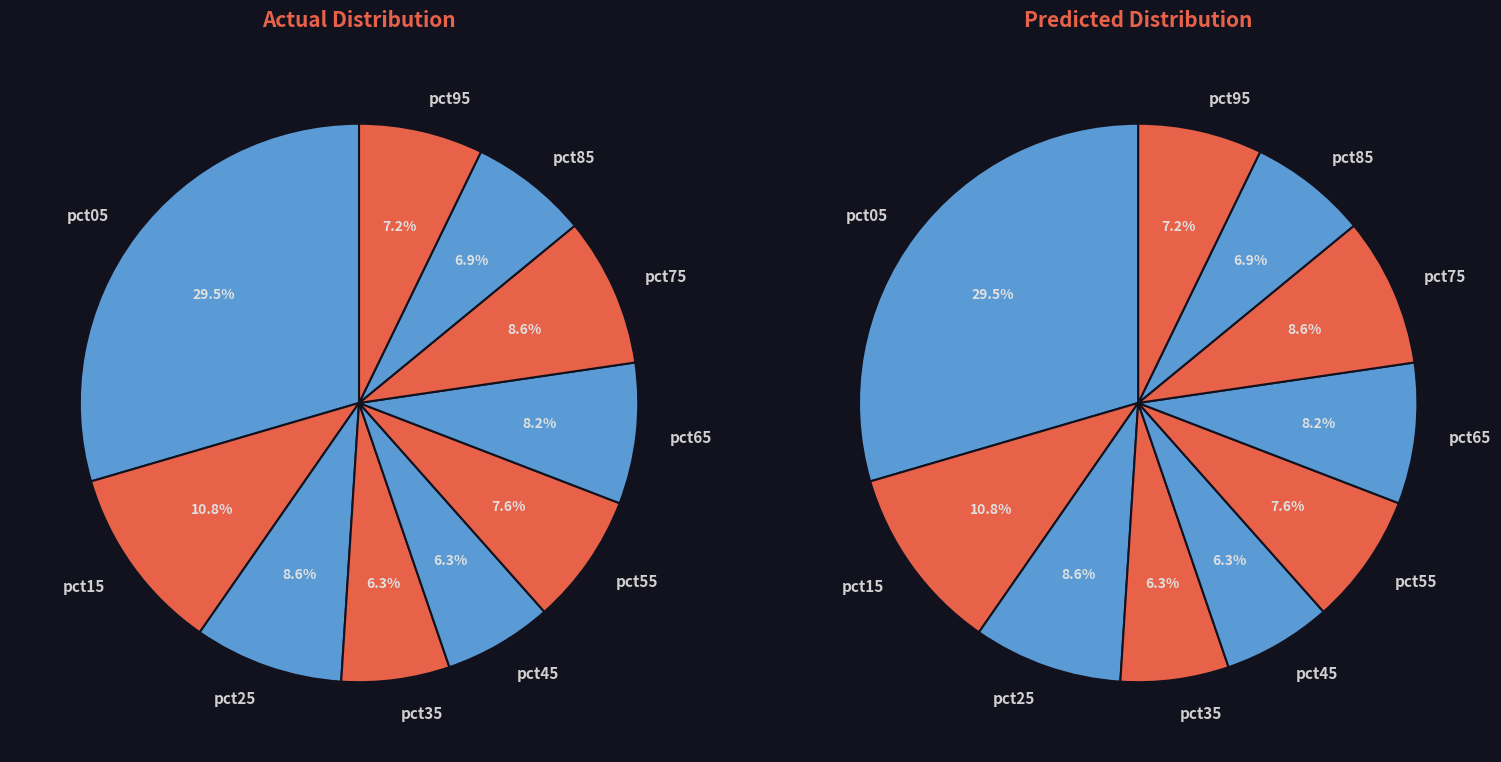

Is pct05 the majority of the pie?

No